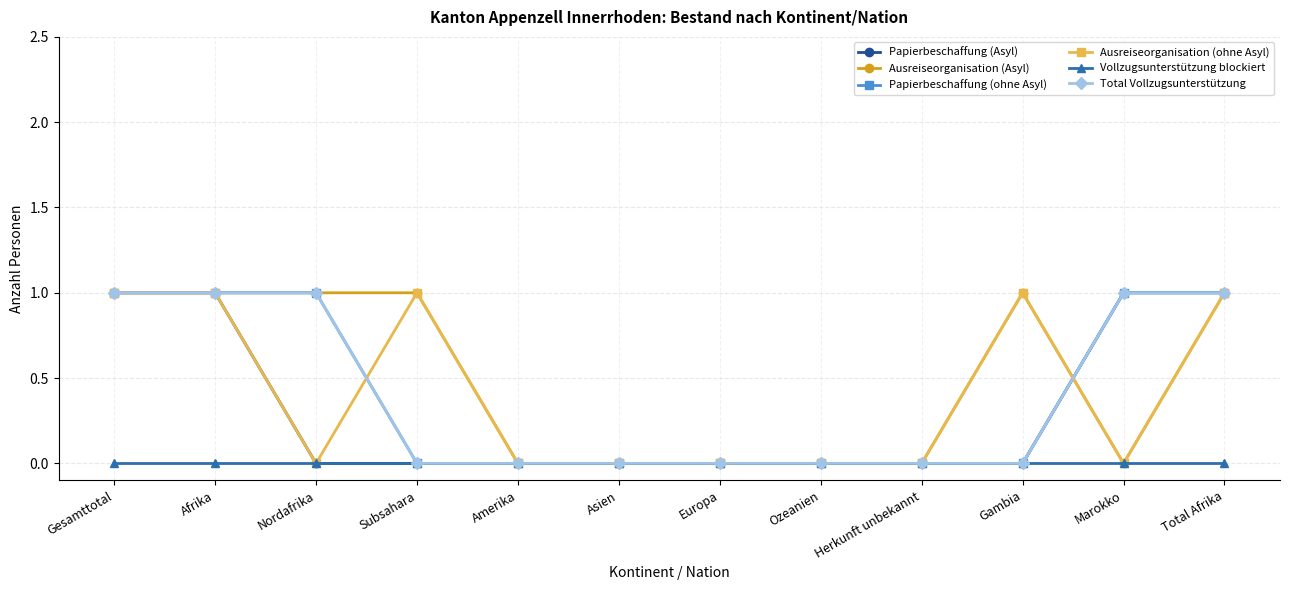

True or false: Vollzugsunterstützung blockiert and Total Vollzugsunterstützung cross at least once.

False